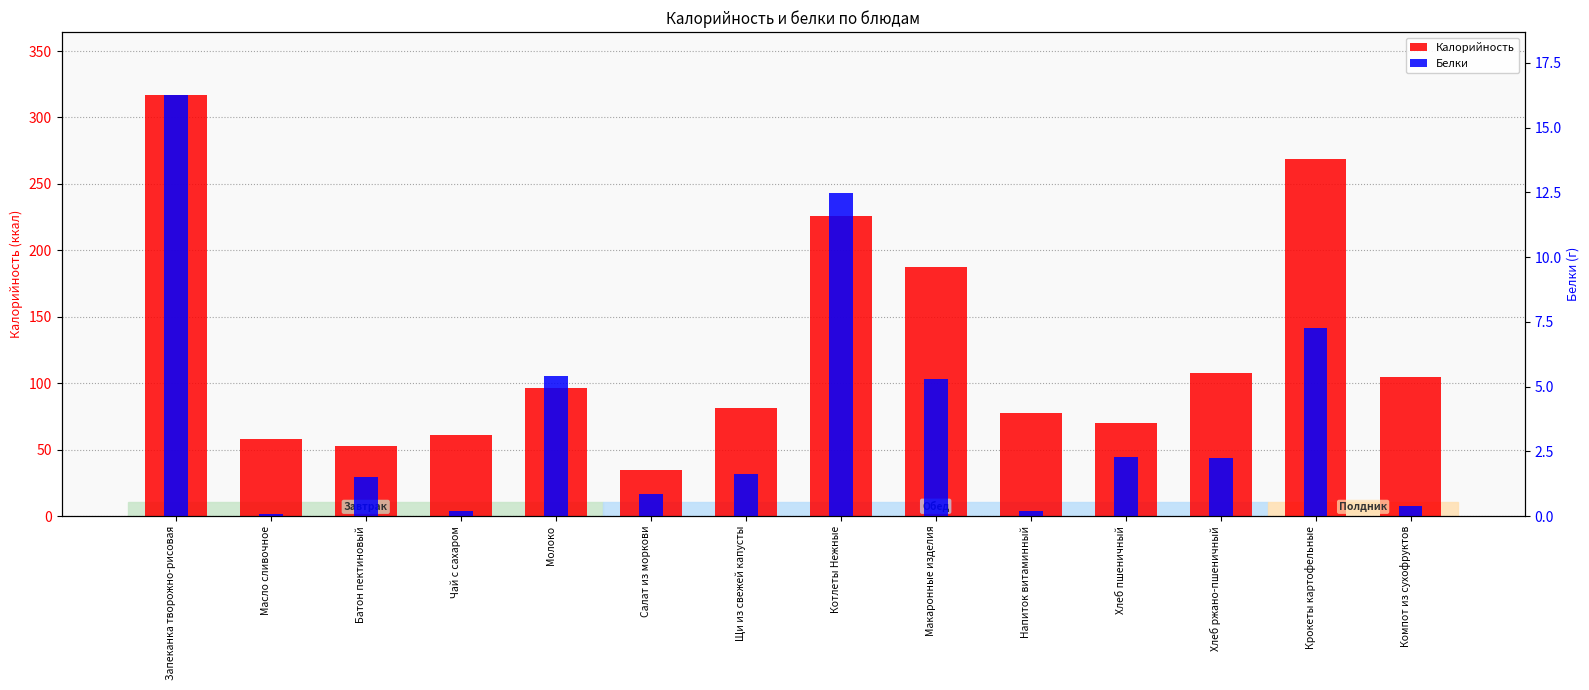

The Калорийность series shows 85.2 at Батон пектиновый. True or false?

False